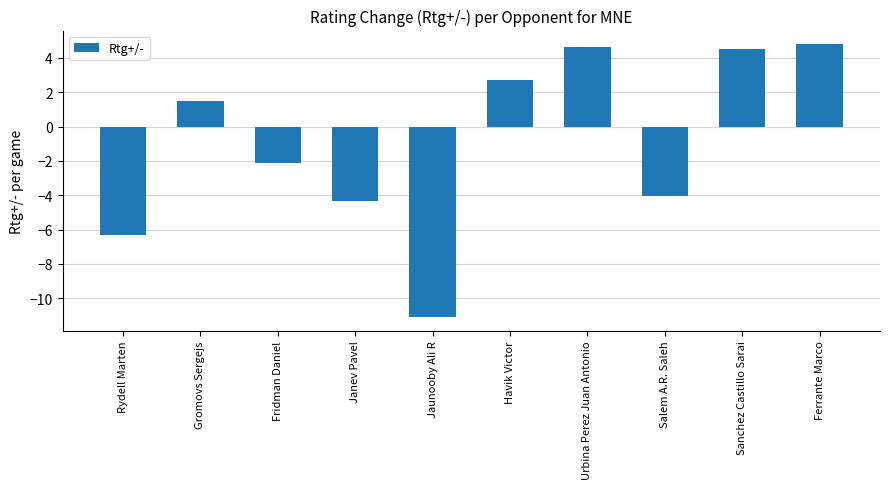

What is the difference between the maximum and minimum values?

15.9